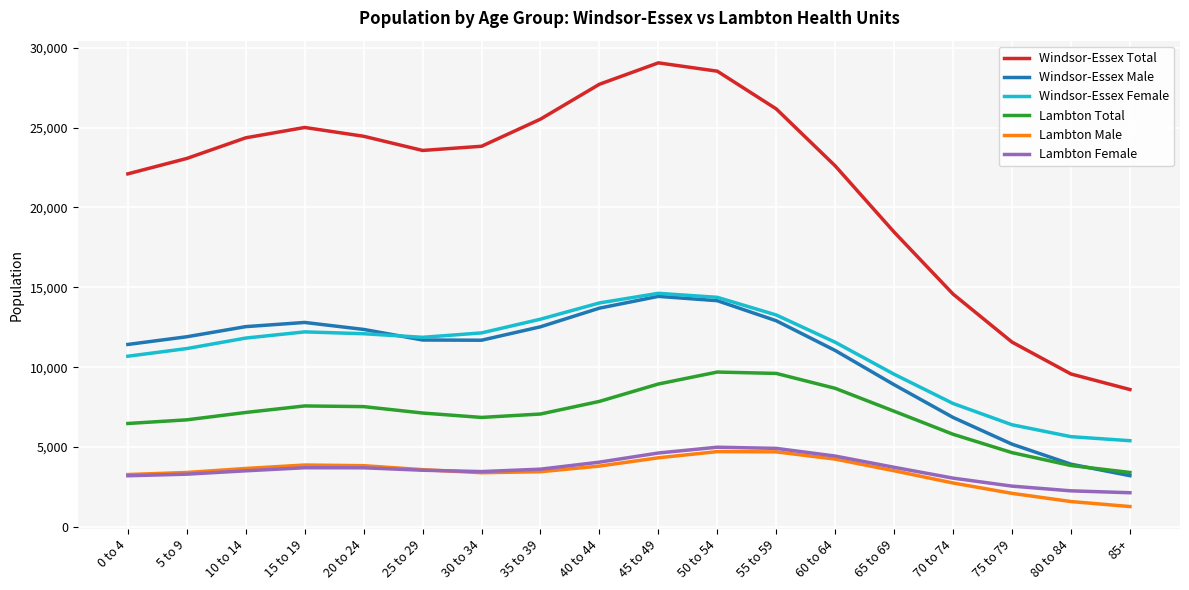

Where does the Lambton Female series first go above 3612?

15 to 19